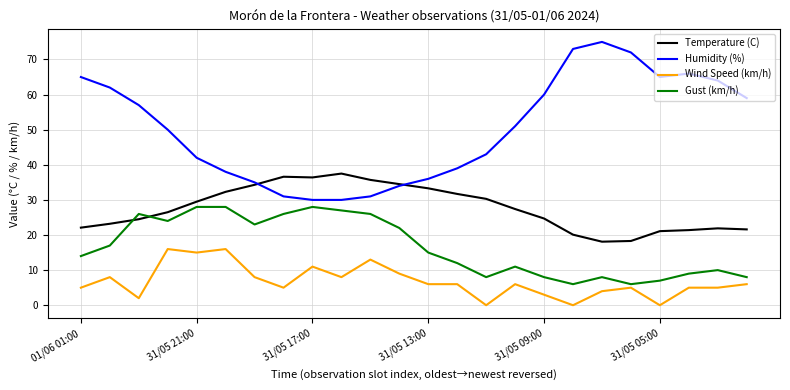

What is the lowest value of the Temperature (C) series?

18.1